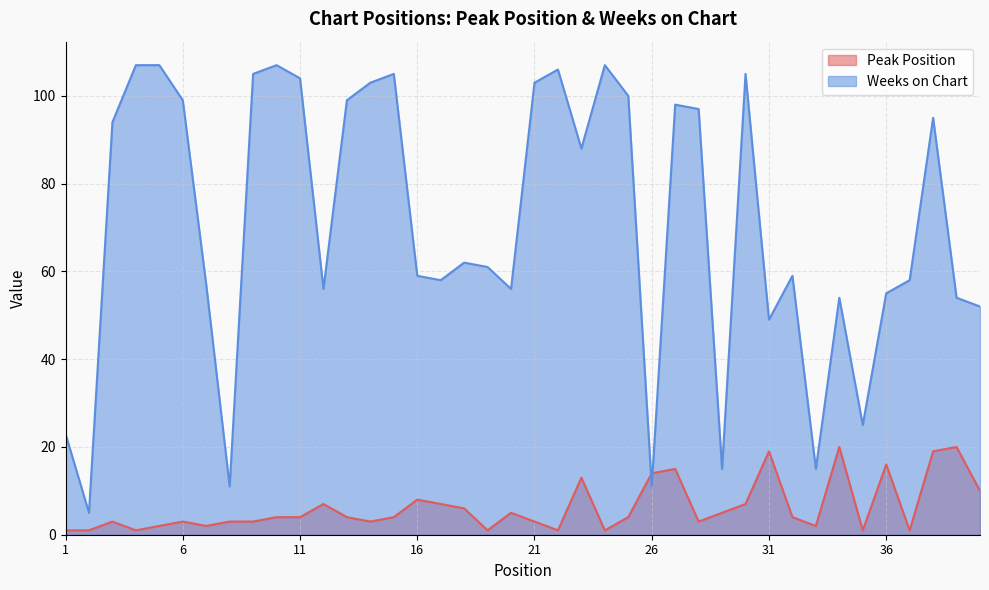

Rank the series at 4 from highest to lowest value.

Weeks on Chart, Peak Position